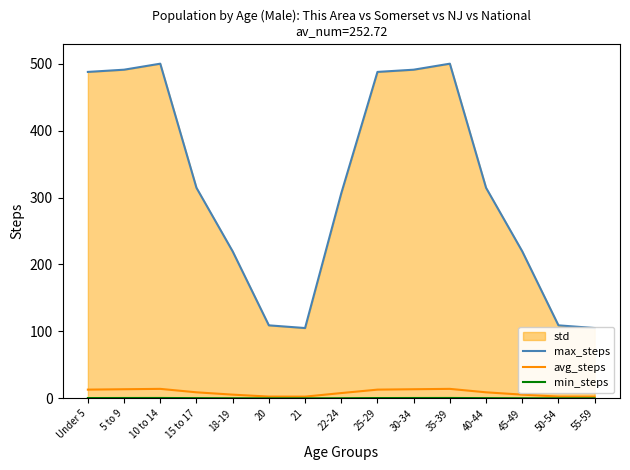

At which category does min_steps reach its first local valley?

21